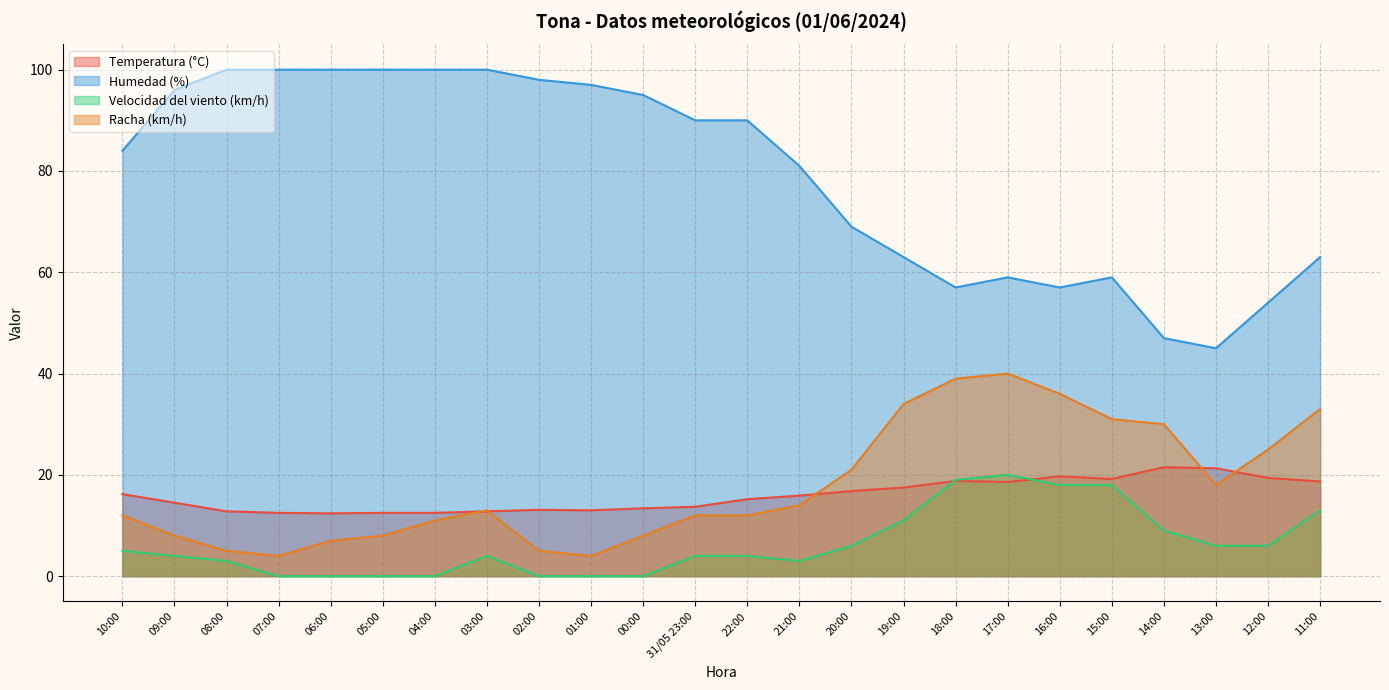

How many categories are shown in the chart?

24